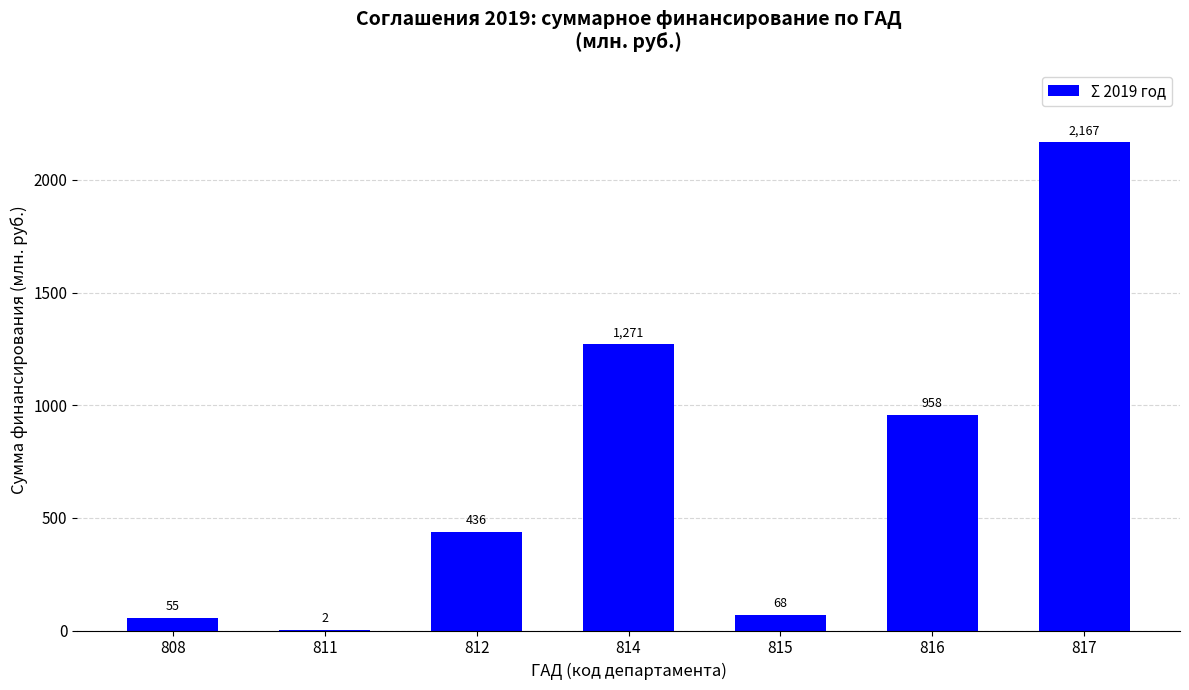

What is the change in value from 811 to 814?

+1268.9